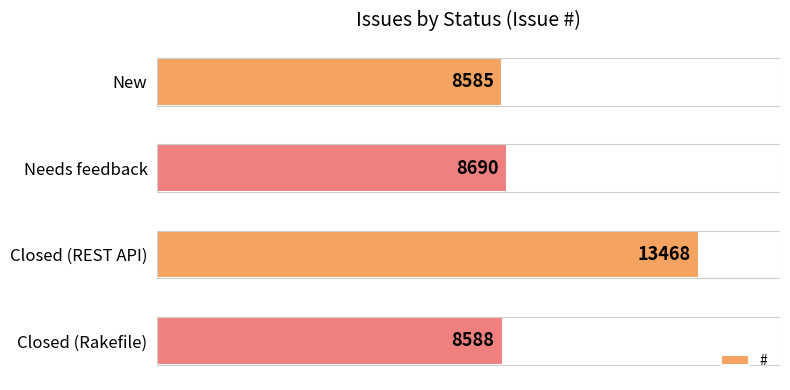

What is the average value?

9833